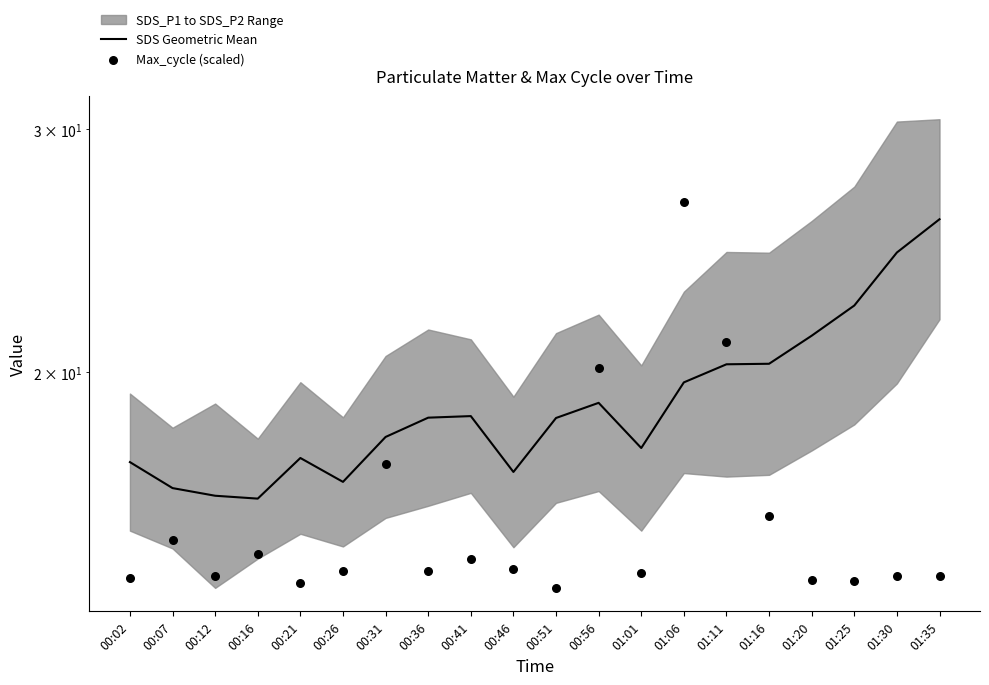

At which category is the sum across all series the highest?

01:06